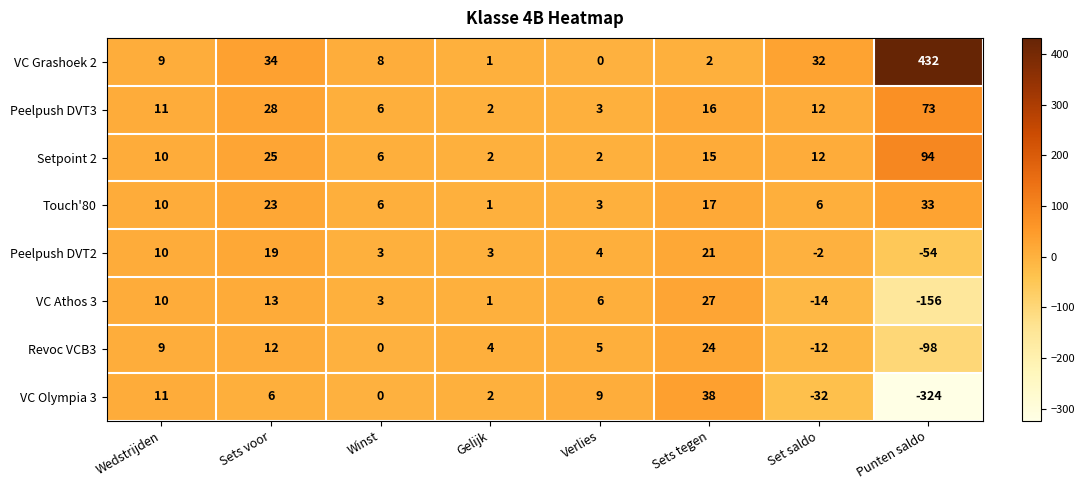

What is the total value across all series at Sets tegen?

160